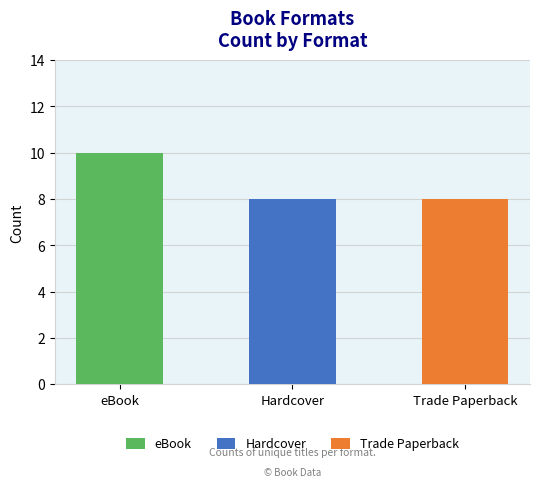

Where is the data nearest to the value 9?

eBook